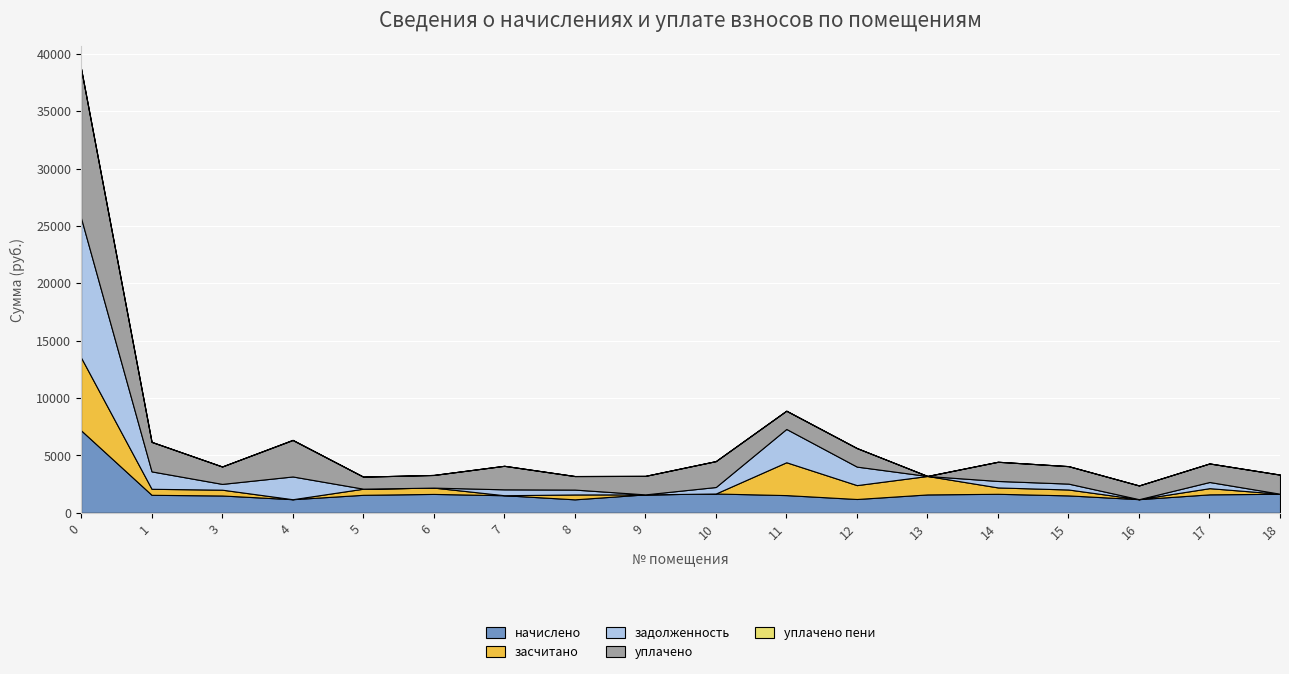

Reading left to right, what are all the values shown in this chart?

начислено: 0=7193.3	1=1574.3	3=1515.4	4=1190.9	5=1574.3	6=1651.8	7=1537.5	8=1179.8	9=1611.2	10=1688.6	11=1548.5	12=1209.3	13=1607.5	14=1662.8	15=1522.7	16=1194.6	17=1614.9	18=1662.8
засчитано: 0=6344.1	1=524.8	3=505.1	4=0.0	5=531.1	6=550.6	7=0.7	8=424.8	9=0.0	10=0.0	11=2861.9	12=1209.3	13=1607.5	14=554.3	15=513.7	16=0.0	17=538.3	18=3.2
задолженность: 0=12159.0	1=1516.3	3=505.1	4=1982.1	5=4.3	6=0.0	7=513.1	8=424.8	9=0.0	10=565.2	11=2902.1	12=1612.4	13=0.0	14=563.8	15=513.7	16=0.0	17=538.3	18=3.2
уплачено: 0=13008.3	1=2565.9	3=1515.4	4=3173.0	5=1047.5	6=1101.2	7=2050.0	8=1179.8	9=1611.2	10=2253.9	11=1588.7	12=1612.4	13=0.0	14=1672.3	15=1522.7	16=1194.6	17=1614.9	18=1662.8
уплачено пени: 0=2.5	1=14.3	3=0.0	4=23.3	5=0.0	6=0.0	7=0.0	8=0.0	9=0.0	10=3.1	11=0.0	12=7.9	13=0.0	14=0.0	15=0.0	16=0.0	17=0.0	18=0.0